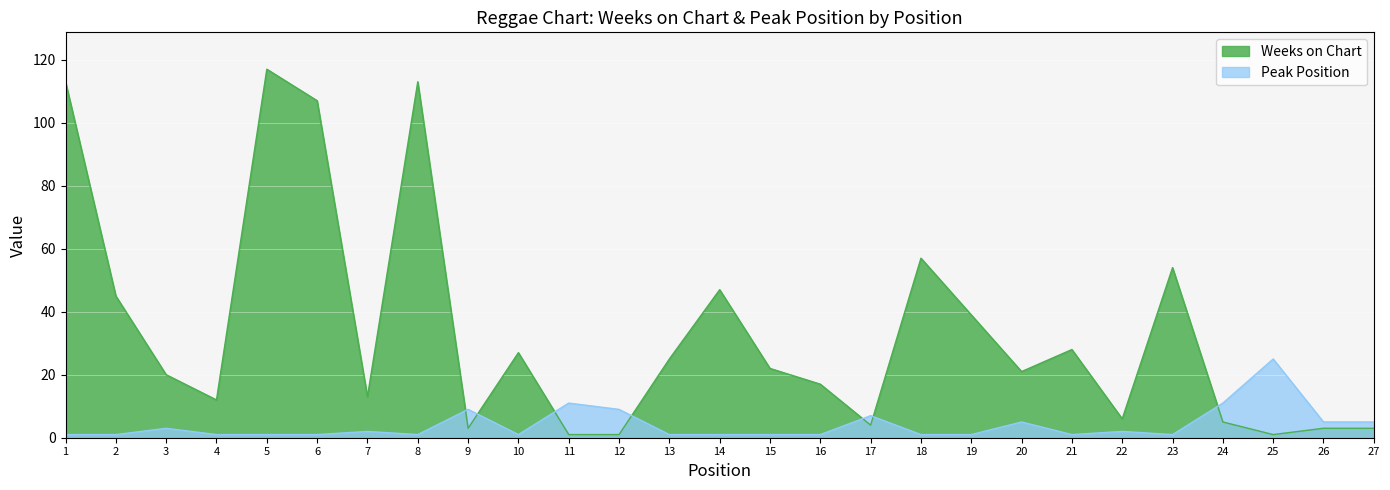

At which category does Weeks on Chart reach its first local peak?

5